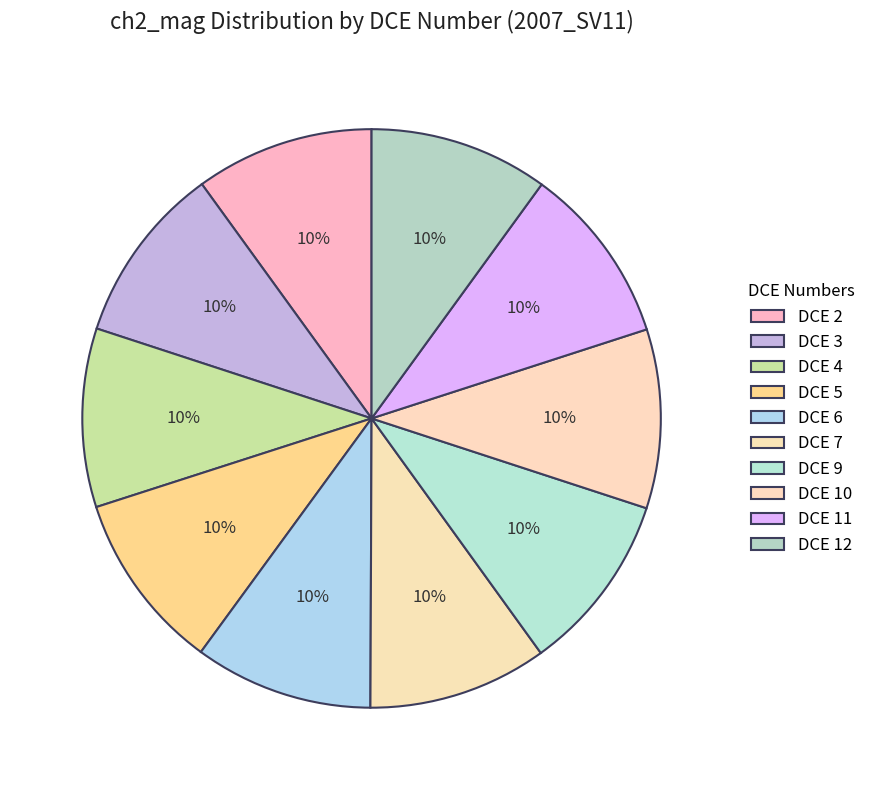

Which category has the biggest portion of the pie?

DCE 9